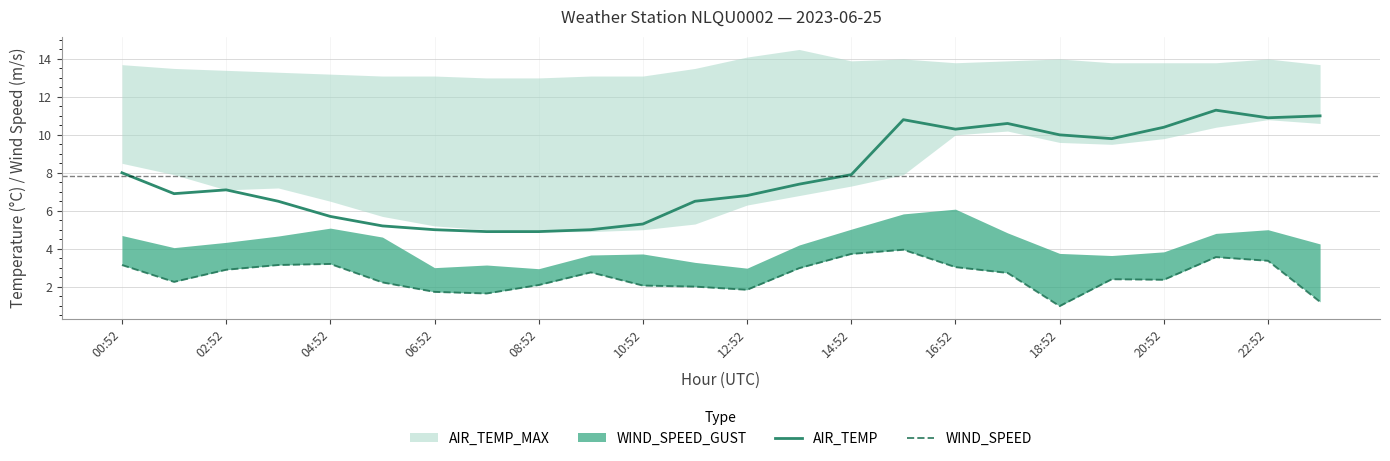

How many interior local peaks does the WIND_SPEED series have?

5